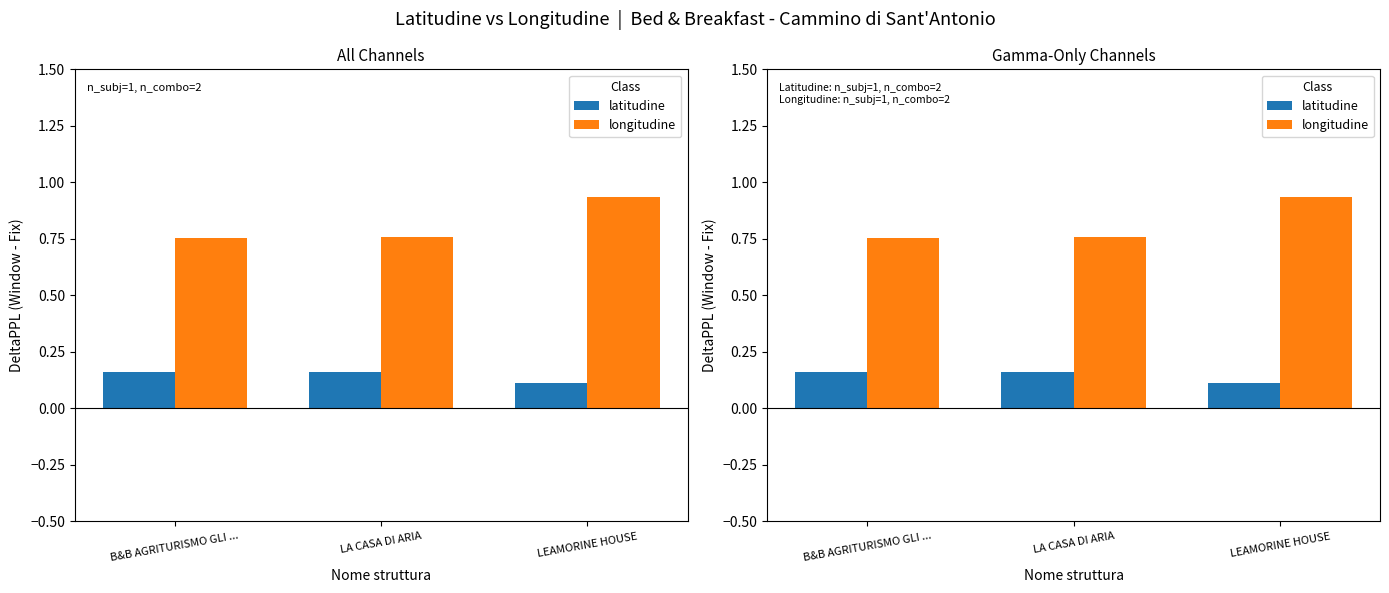

At which label does longitudine reach its peak?

LEAMORINE HOUSE